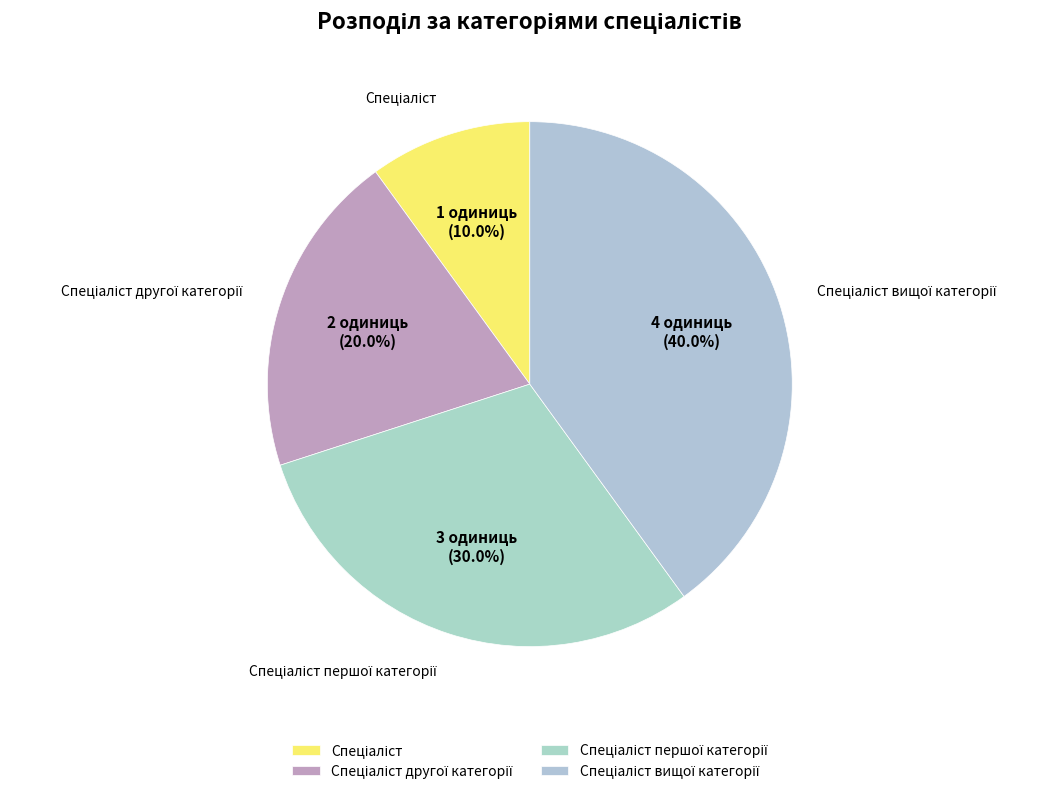

To the nearest percent, what is the average slice percentage?

25%